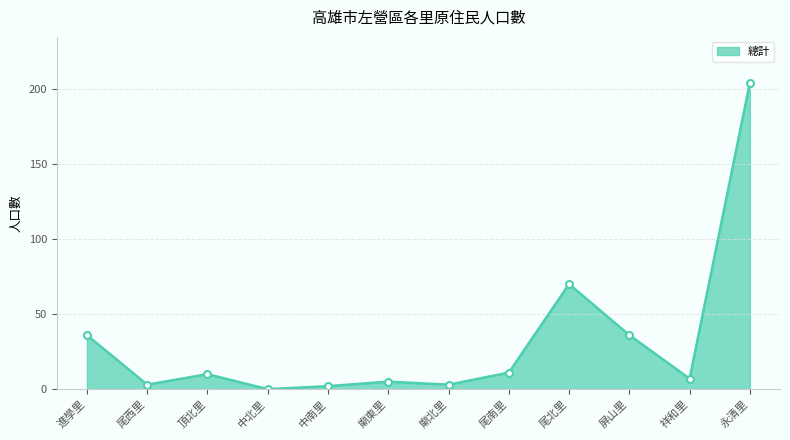

Is it true that the value at 屏山里 is 47?

False